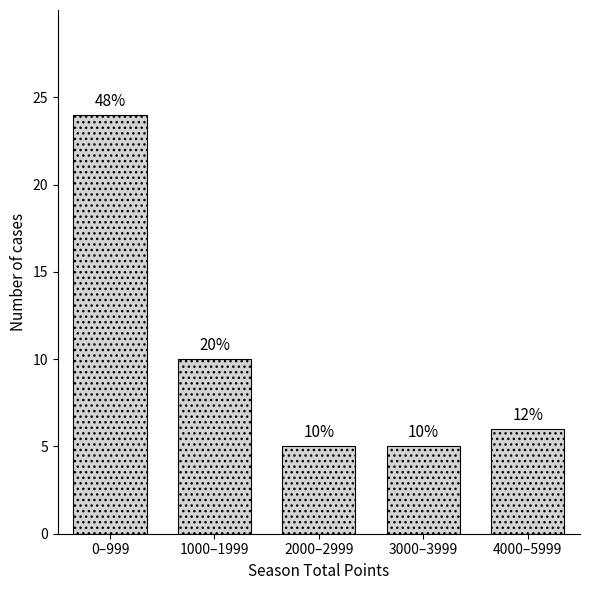

Does the chart contain any negative values?

No